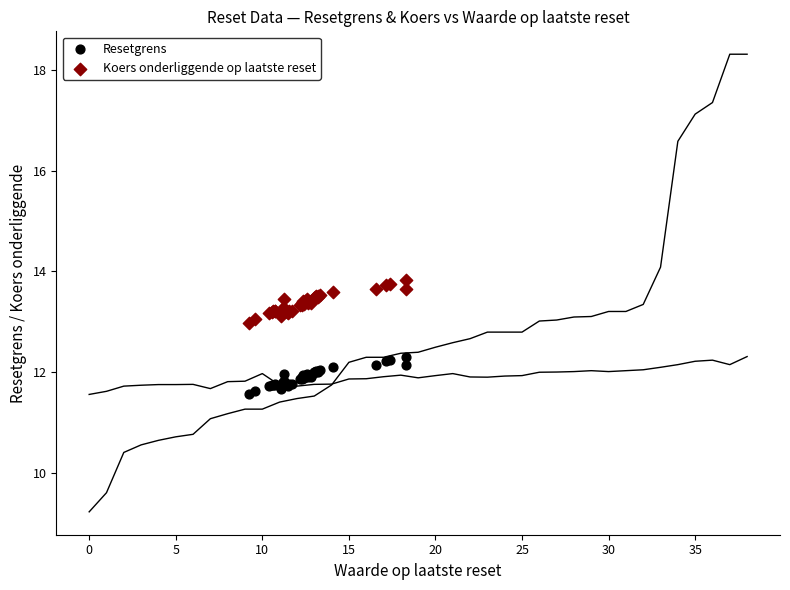

What is the X range (max minus min) for the scatter plot?

9.1